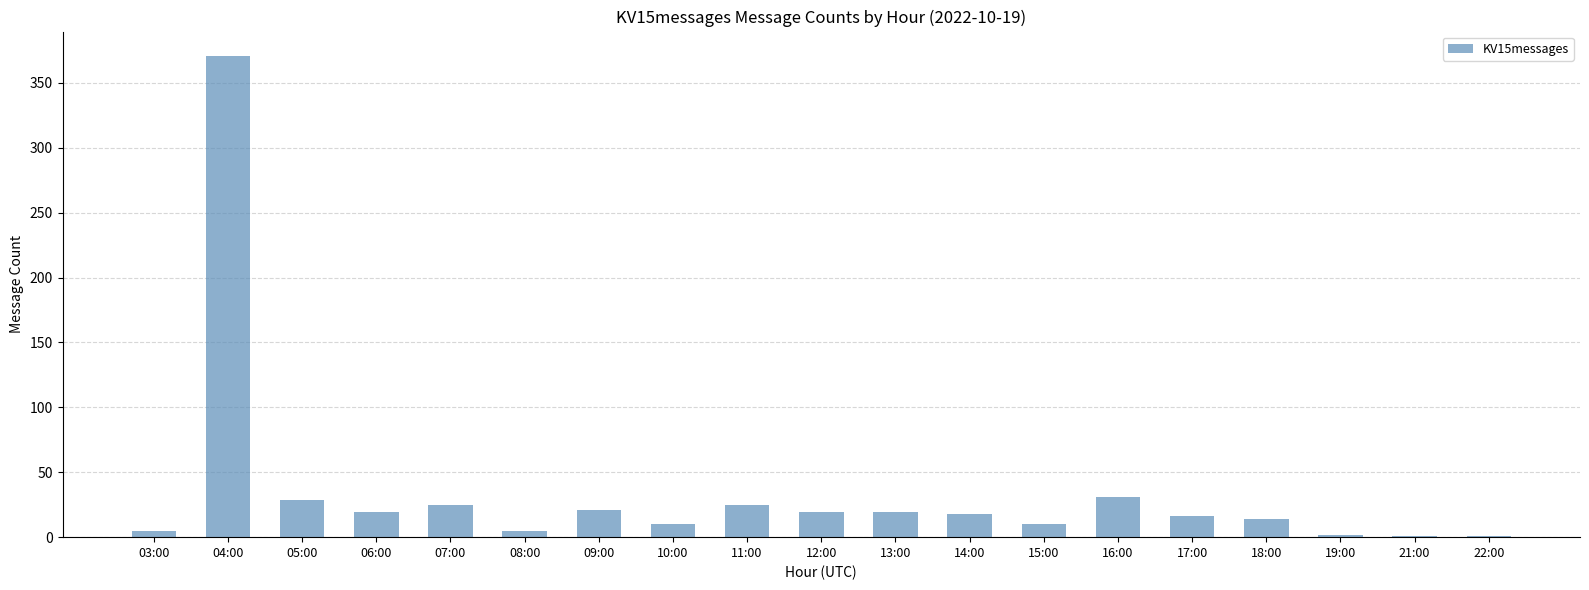

Count the number of categories in the chart.

19